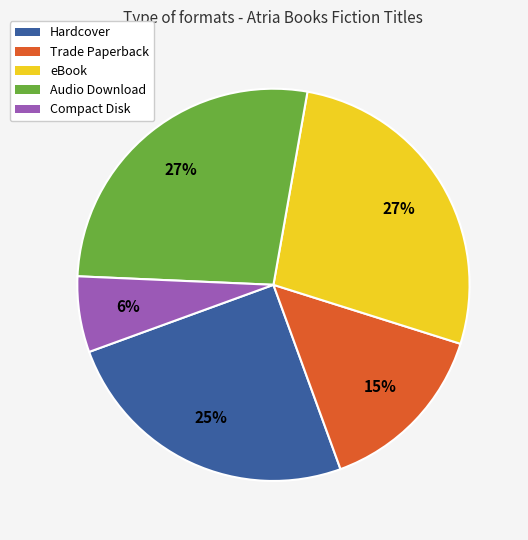

What percentage is the Compact Disk slice, to the nearest percent?

6%